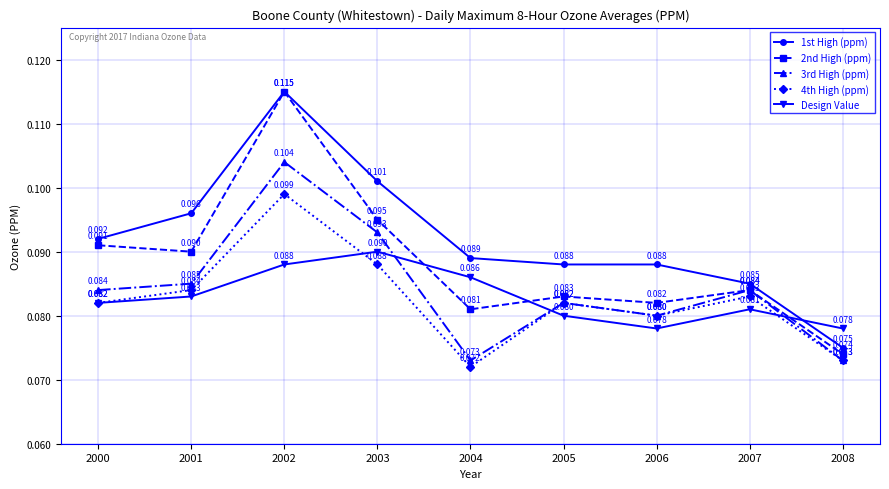

Is the value of 2nd High (ppm) at 2002 greater than the value of Design Value at 2003?

Yes